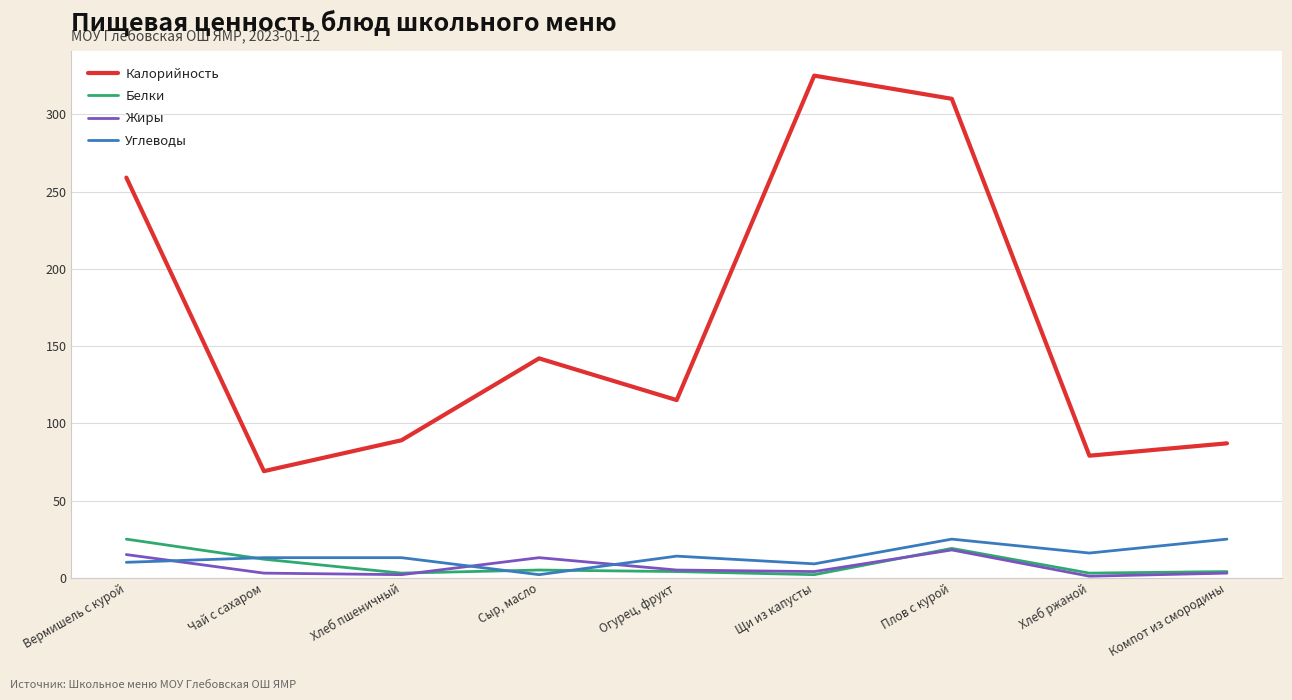

True or false: Калорийность and Белки cross at least once.

False